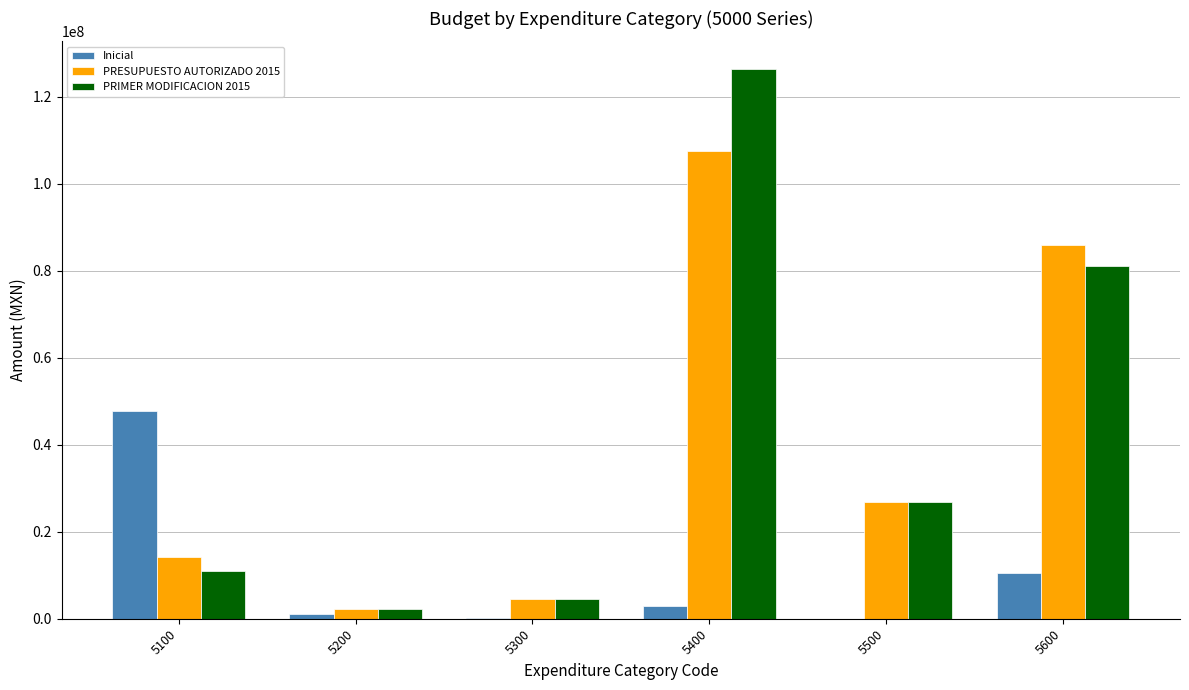

How many distinct data groups are displayed?

3